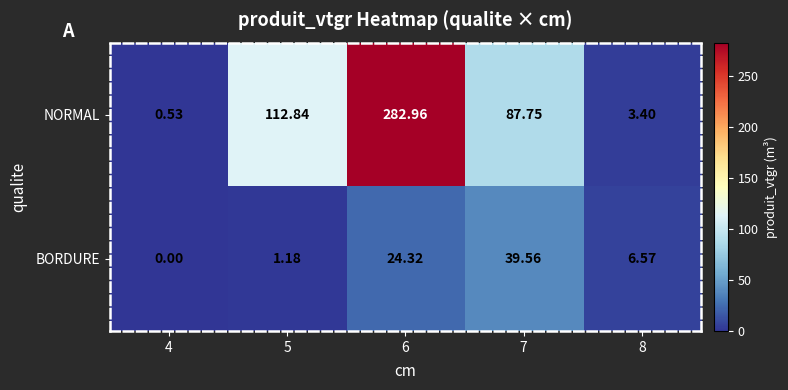

At 8, list the series in order from largest to smallest.

BORDURE, NORMAL